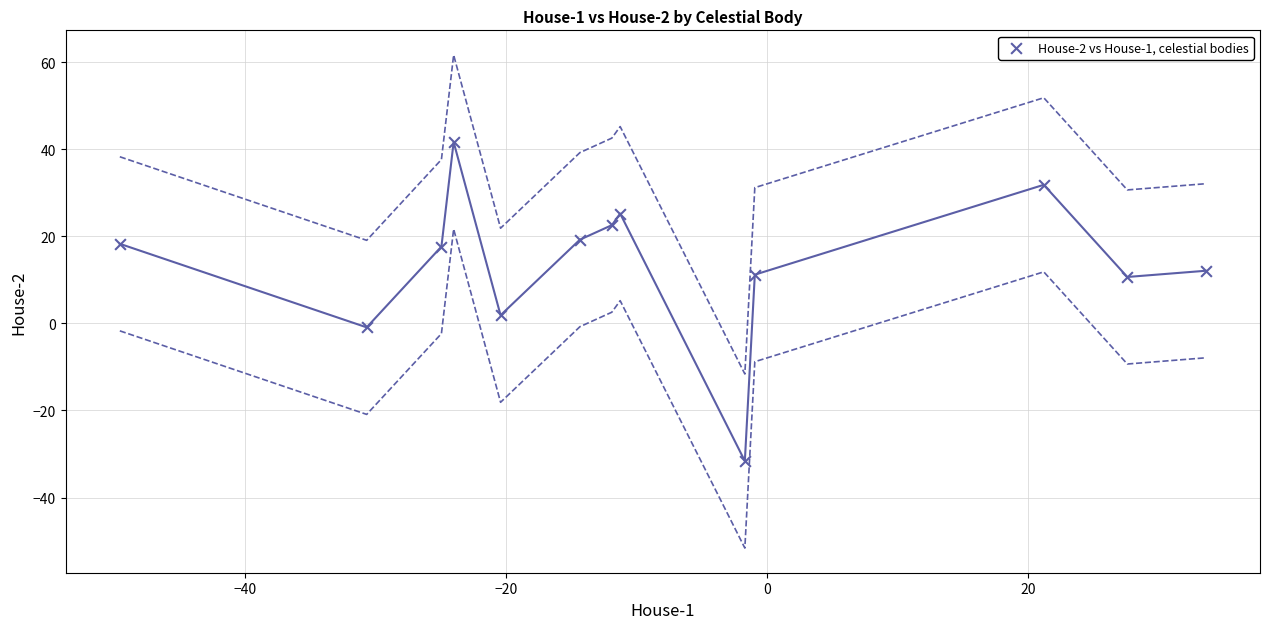

What is the range of X values (max minus min)?

83.2